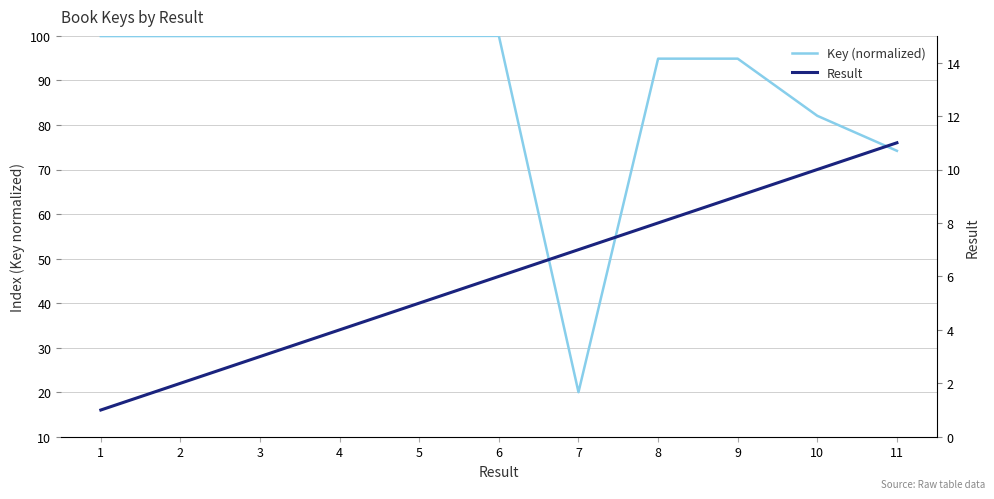

What is the sum of all Result values?

66.0